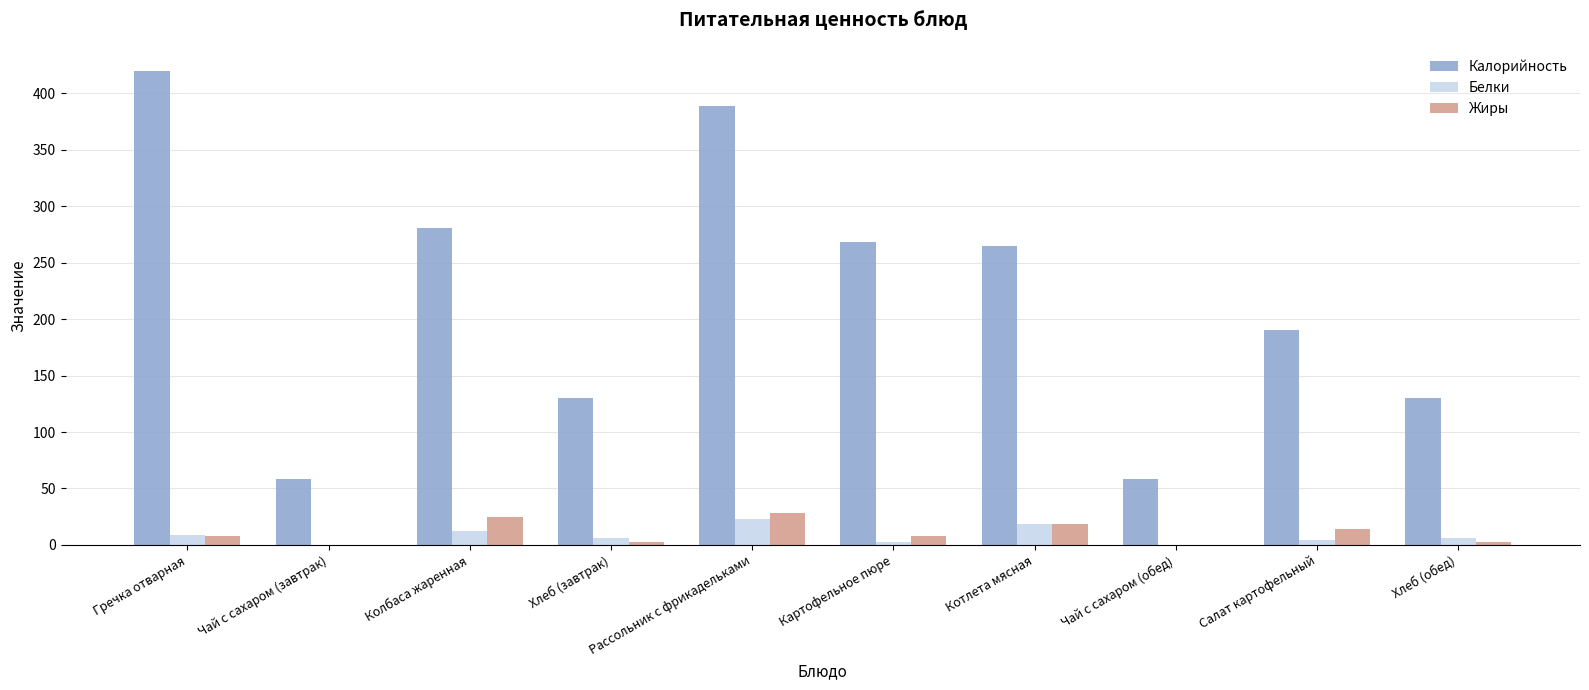

Which series has the largest total across all categories?

Калорийность